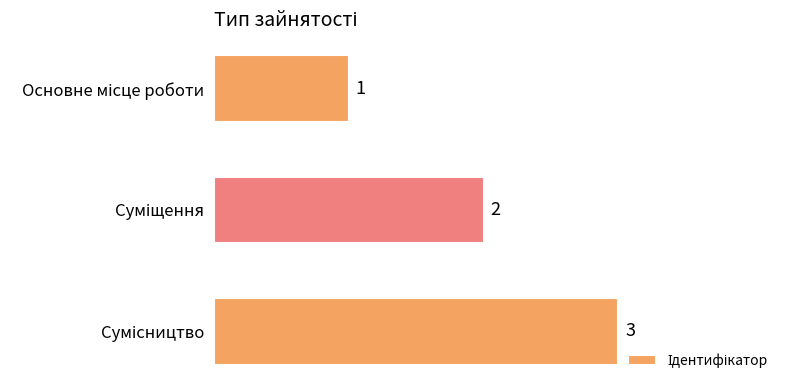

Count the values in the range 1 to 3.

3